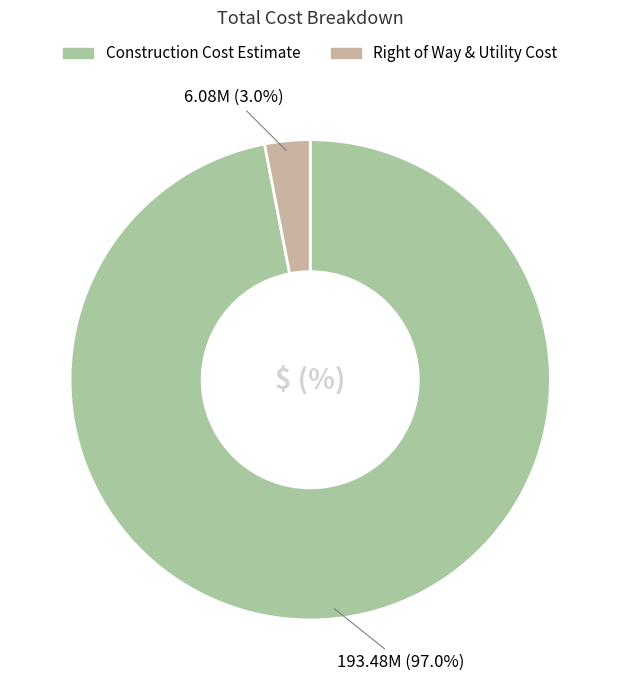

How many segments does this pie chart have?

2